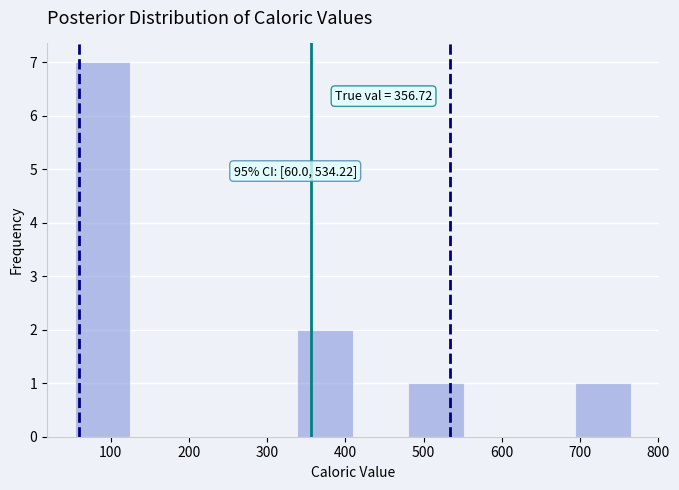

Which range on the x-axis has the tallest bar?

50 to 130